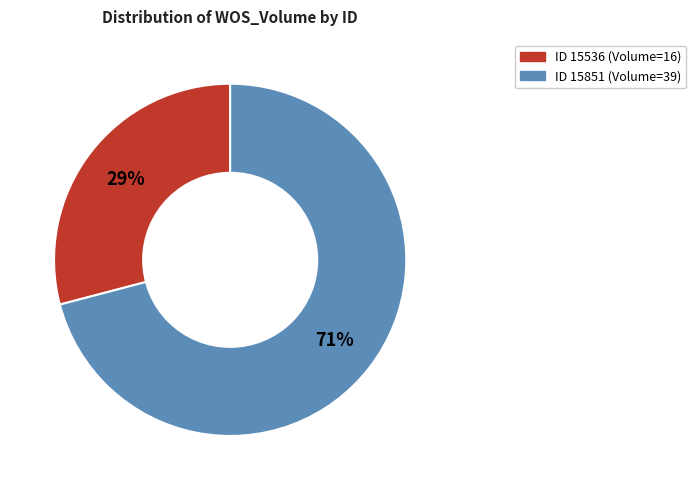

To the nearest percent, what is the difference between the largest and smallest slice percentages?

42%